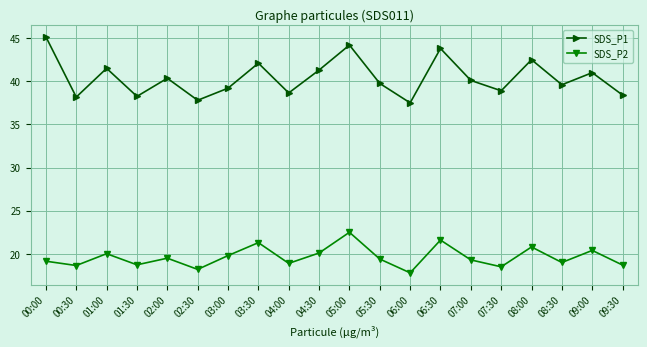

The value of SDS_P2 at 00:00 is 7.3. True or false?

False